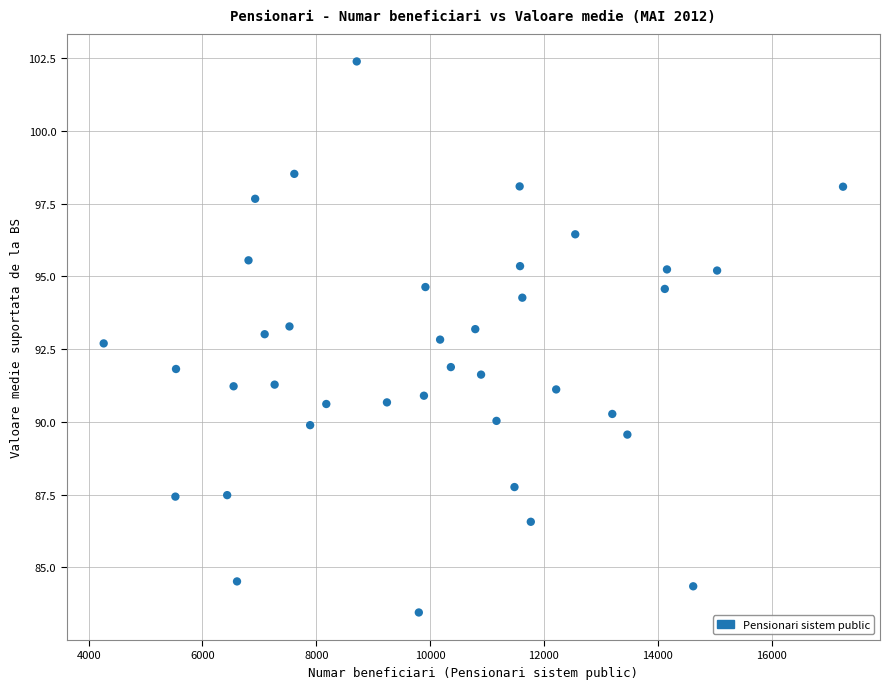

What is the range of X values (max minus min)?

12993.0